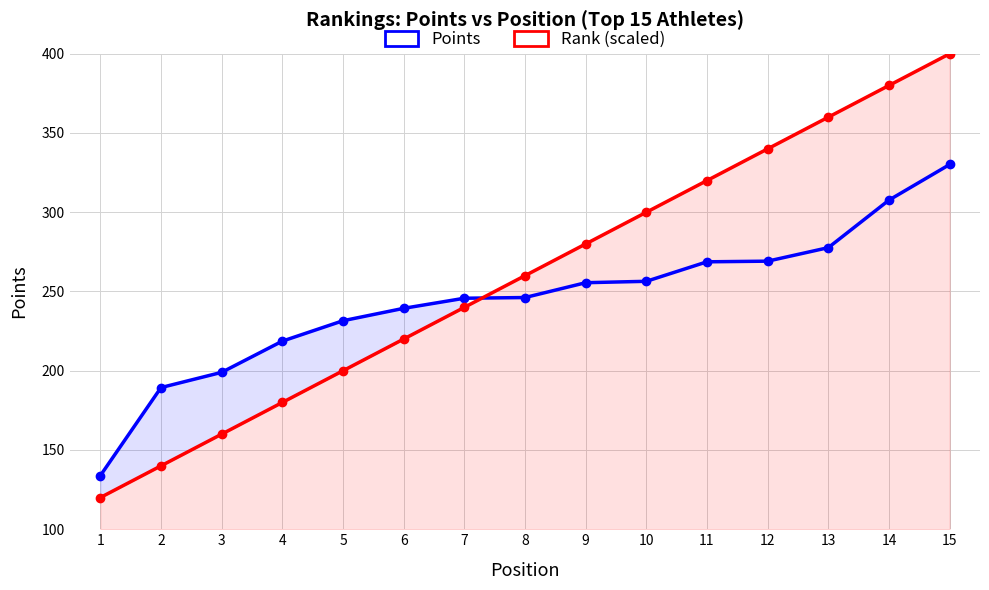

What is the spread (max minus min) of values at 9?

24.4